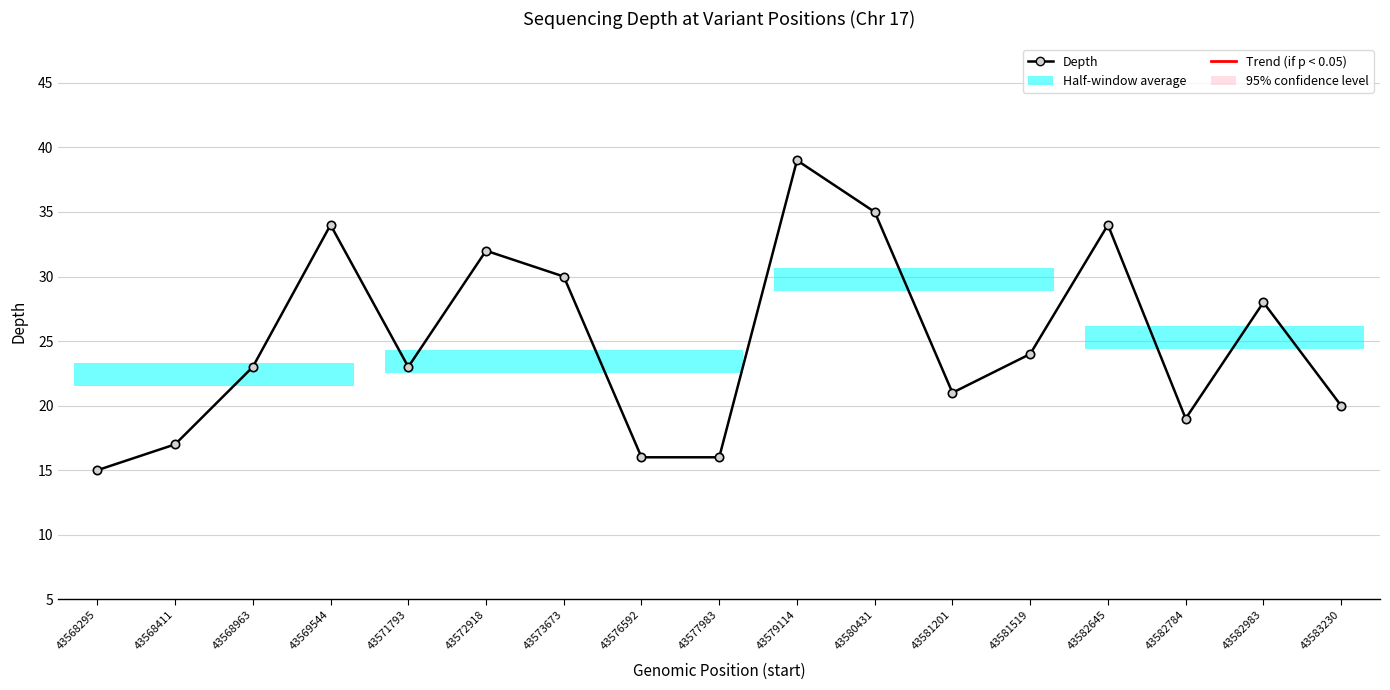

At which label is the value closest to 27?

43582983